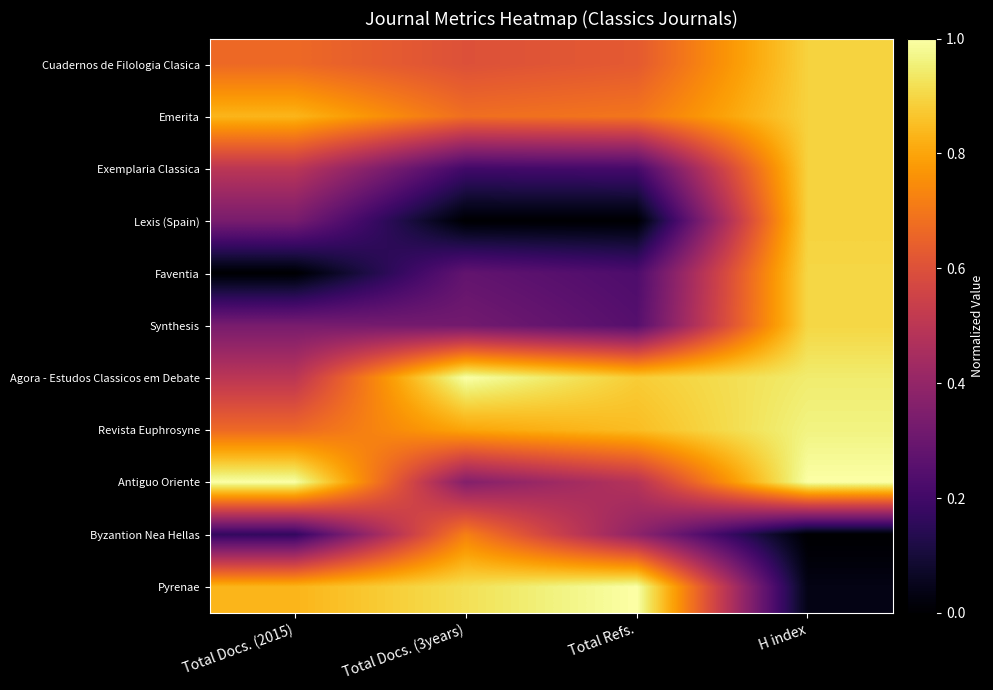

At how many categories does at least one series exceed 0?

4